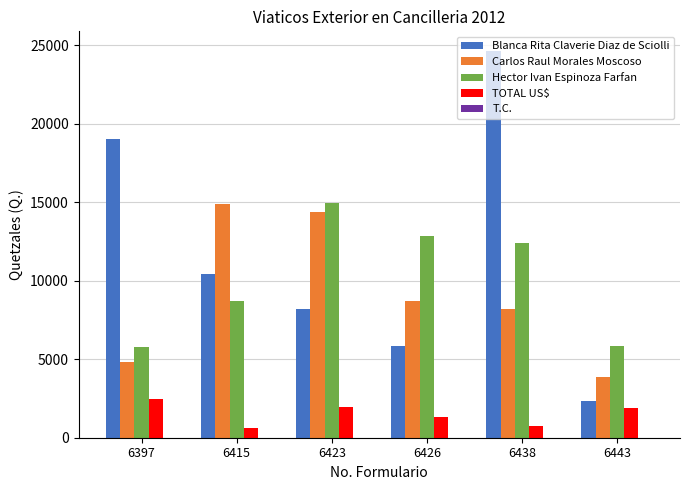

What is the sum of all TOTAL US$ values?

8975.0